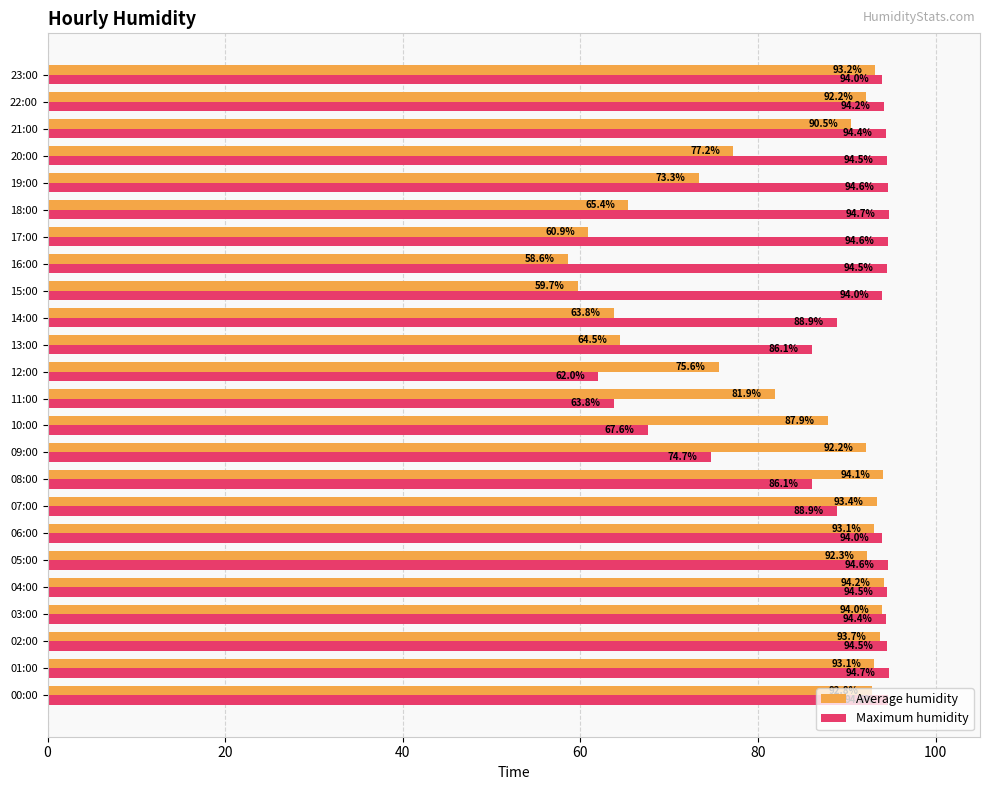

Which series has the widest spread of values?

Average humidity